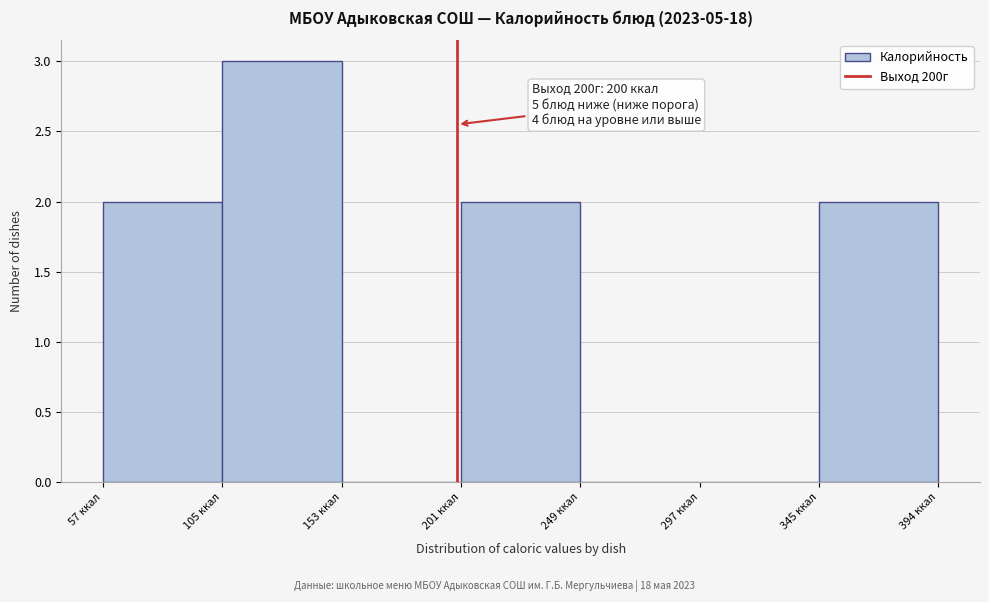

Which range on the x-axis has the tallest bar?

105 to 155